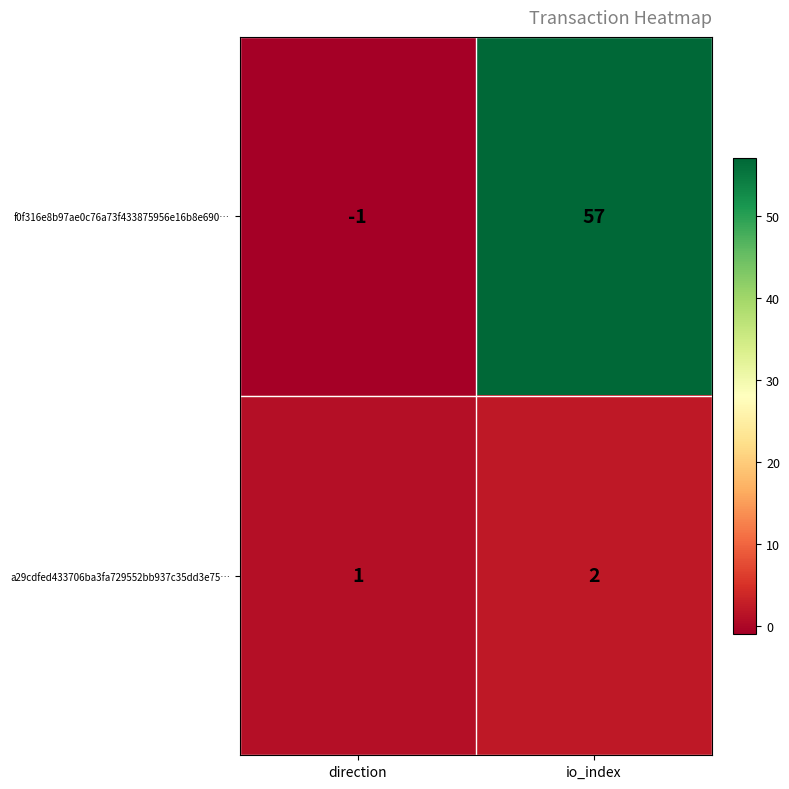

What is the sum of all a29cdfed433706ba3fa729552bb937c35dd3e75… values?

3